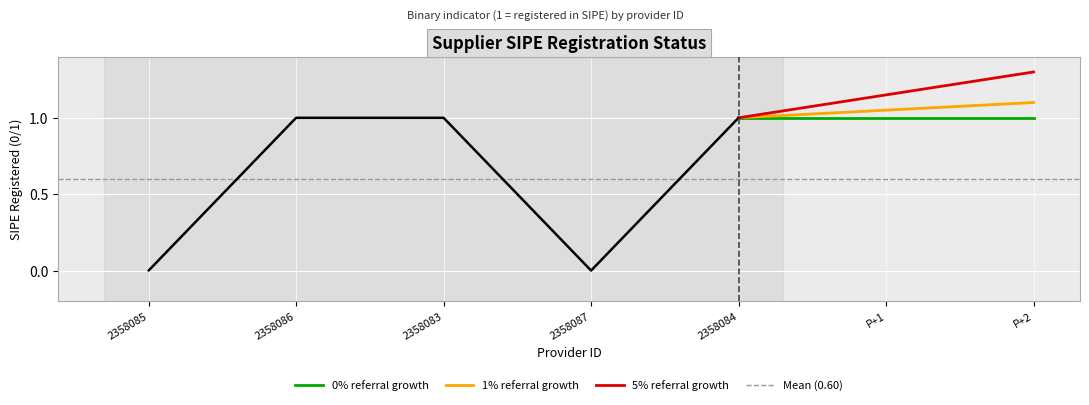

What is the average value?

1